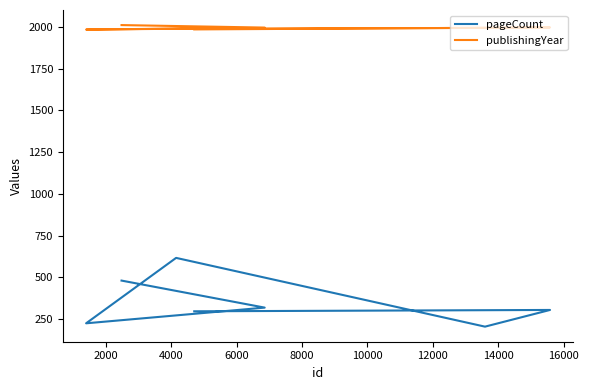

True or false: publishingYear and pageCount cross at least once.

False